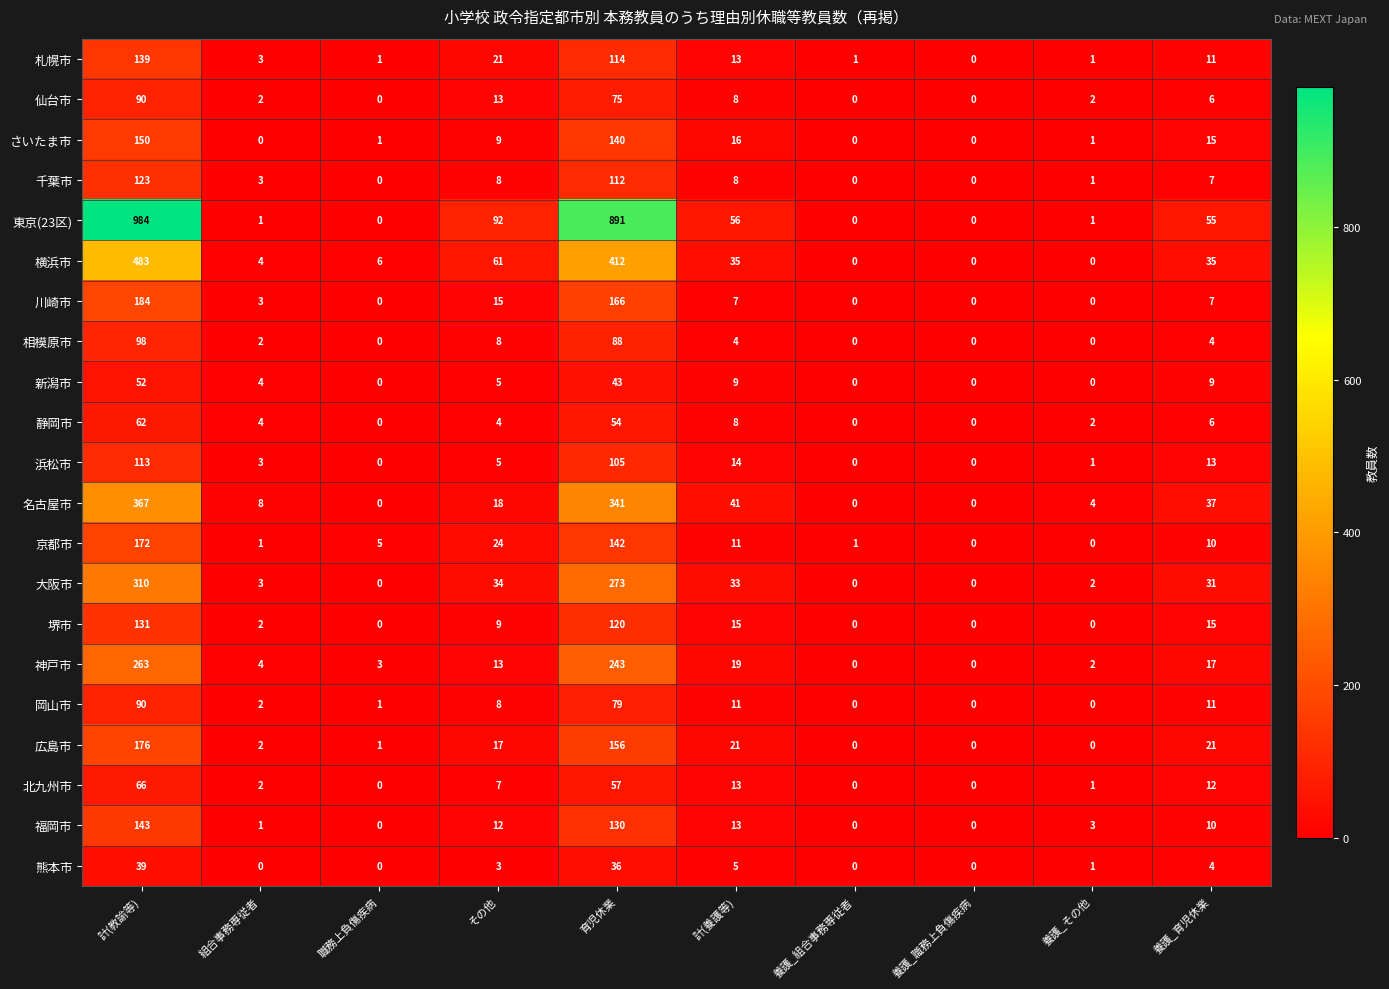

The value of 北九州市 at 養護_育児休業 is 4. True or false?

False